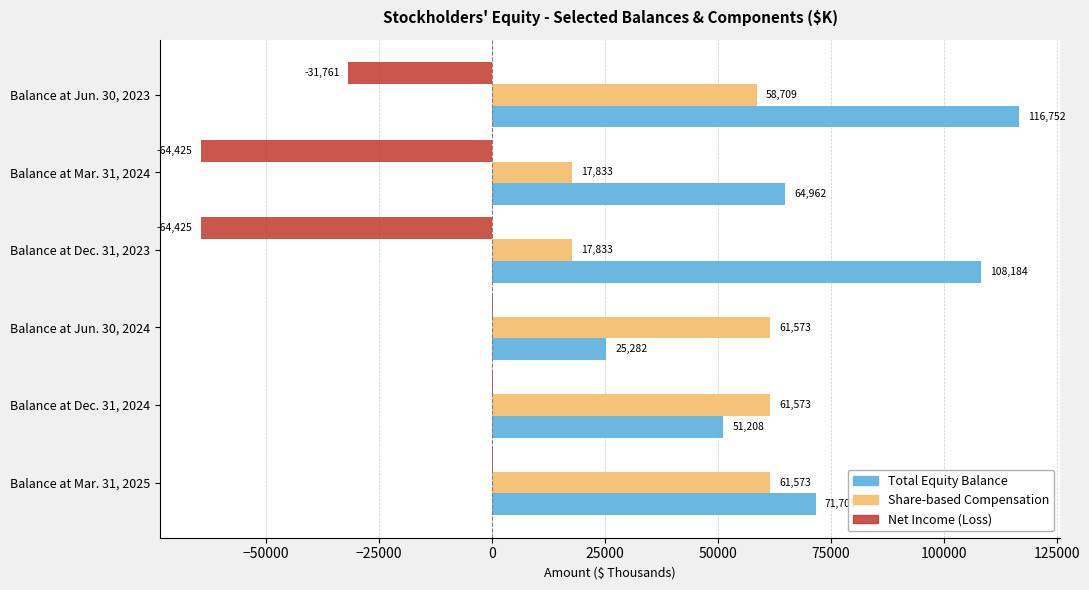

Which series has the largest range (max minus min)?

Total Equity Balance